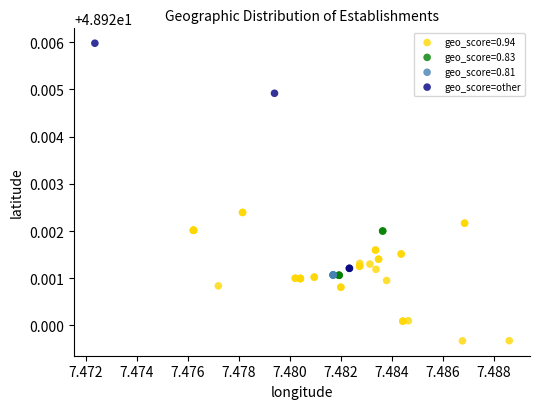

Which series contains the lowest Y value?

geo_score=0.94